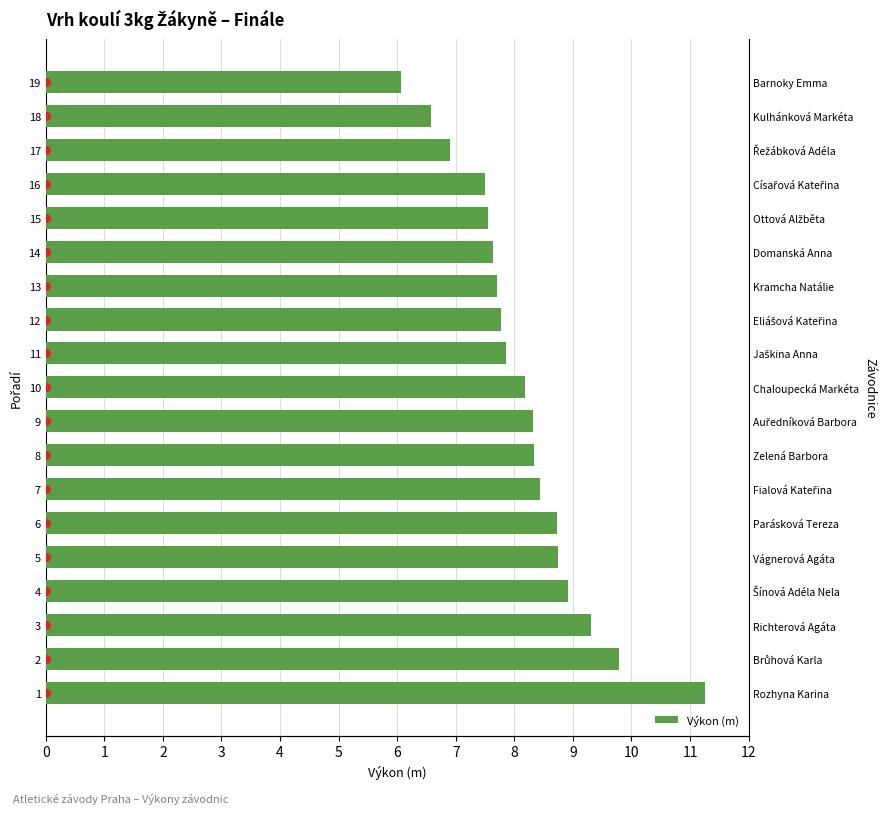

Approximately how many times larger is the value at 2 compared to 7?

1.2